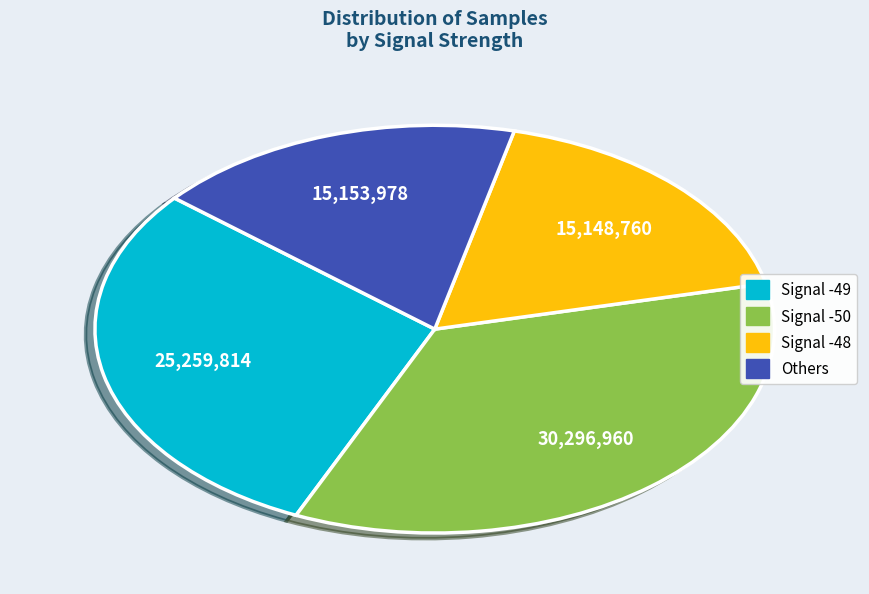

Is there a majority slice in this chart?

No